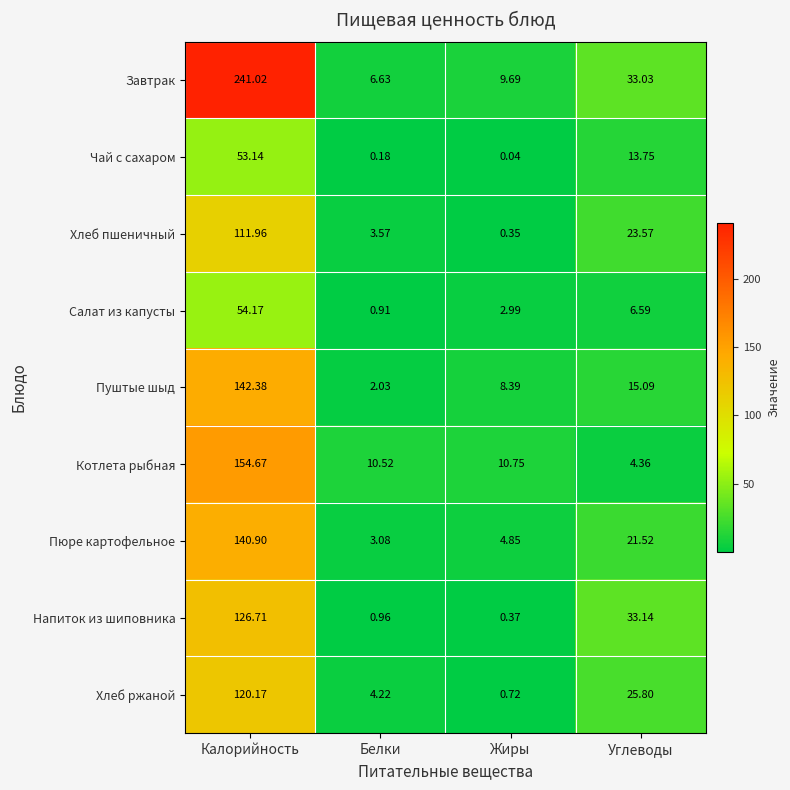

Where is Напиток из шиповника nearest to the value 63?

Углеводы